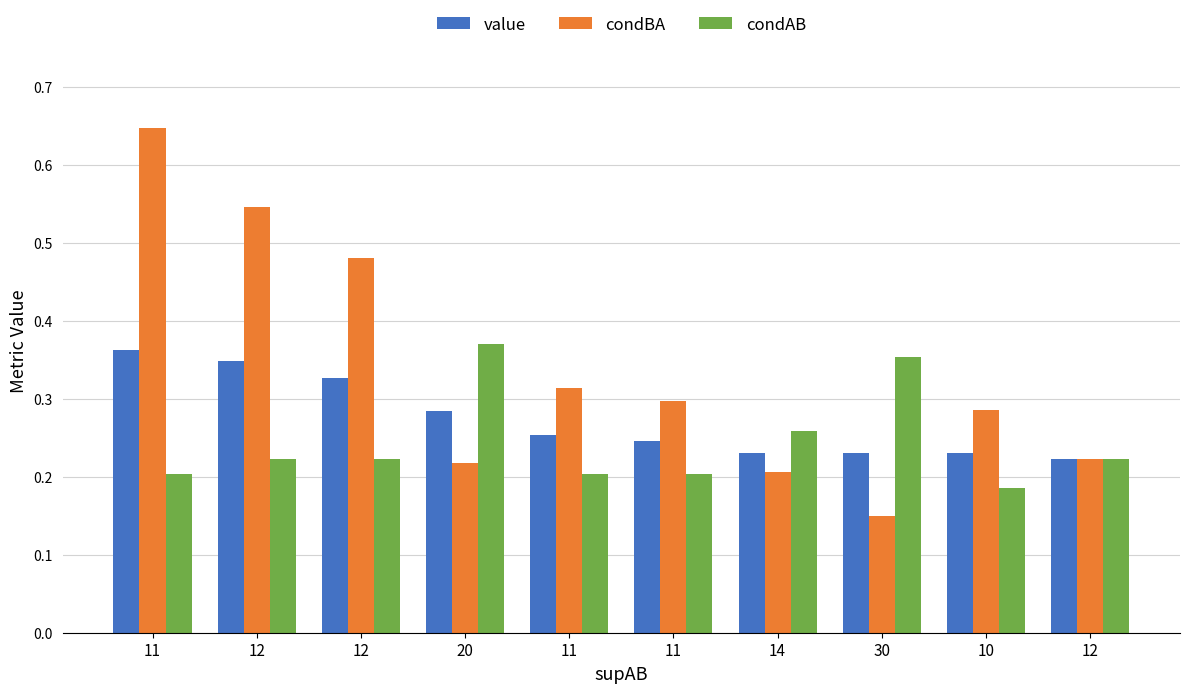

How many bars are there in each group?

3